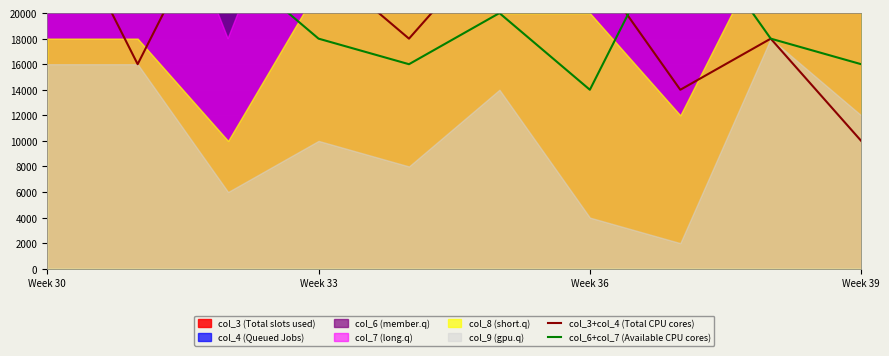

True or false: col_6+col_7 (Available CPU cores) and col_3+col_4 (Total CPU cores) intersect in this chart.

True